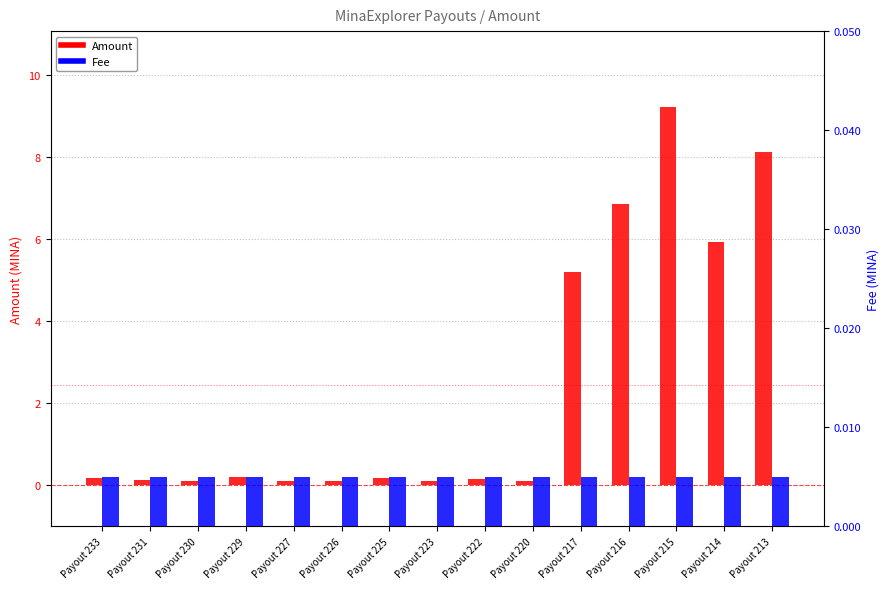

True or false: Amount has a value of 0.2 at Payout 233.

True